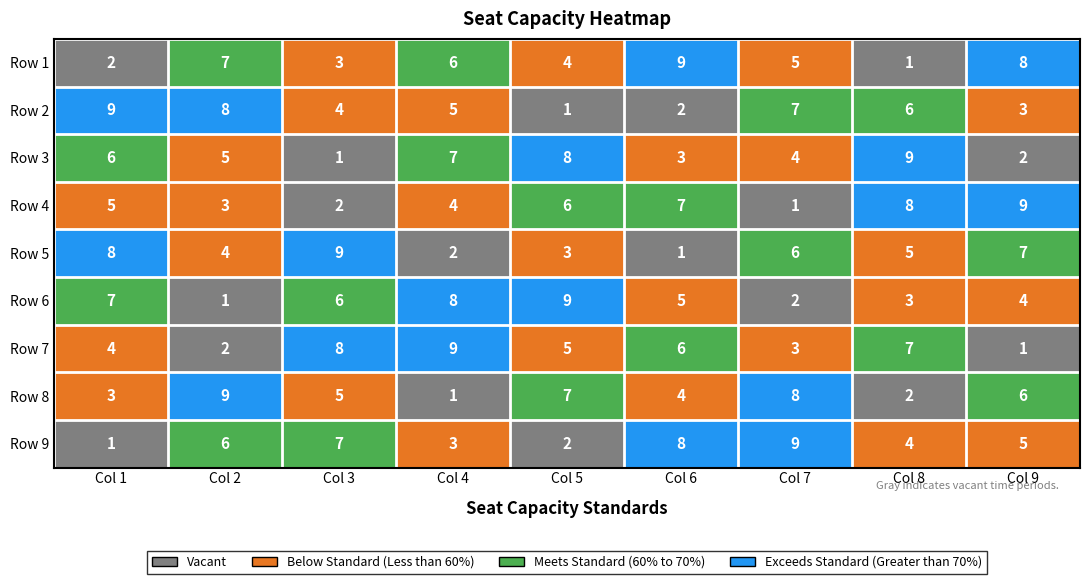

Which series changed the most between Col 2 and Col 6?

Row 2